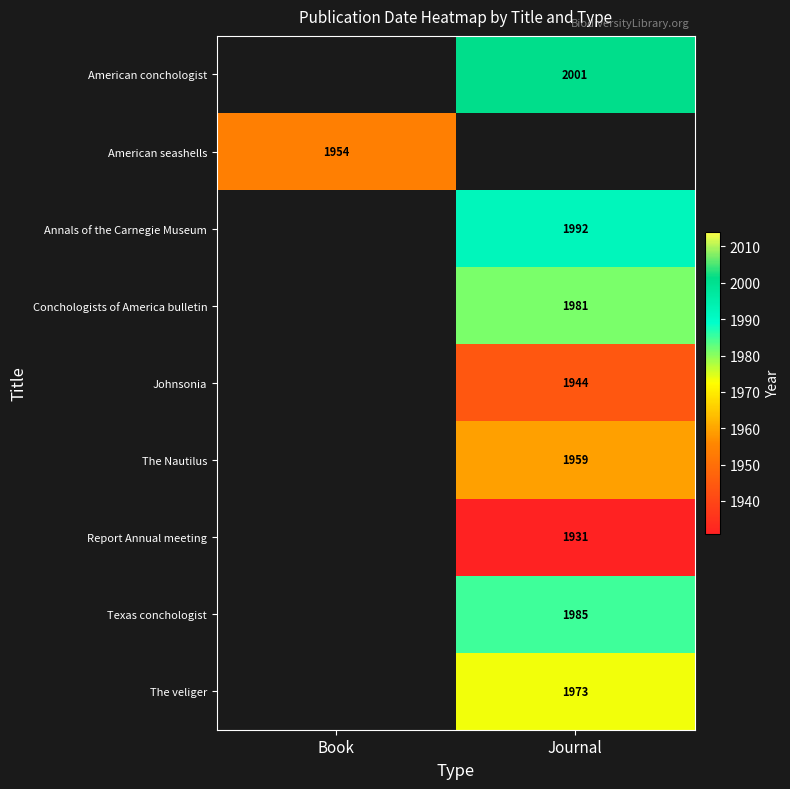

Which has a higher value, Journal or Book?

Book